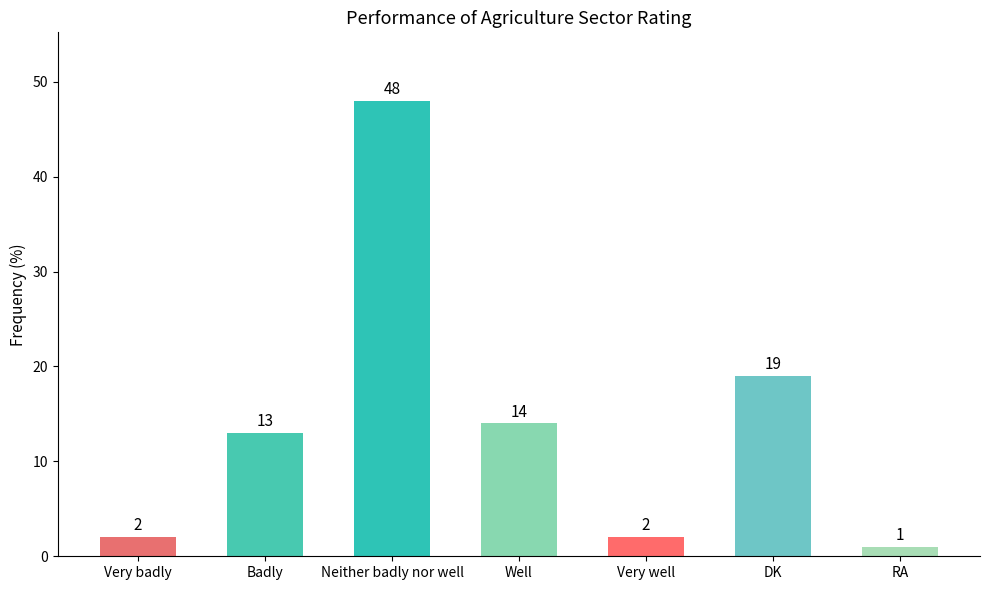

True or false: the data shows 67 at Neither badly nor well.

False